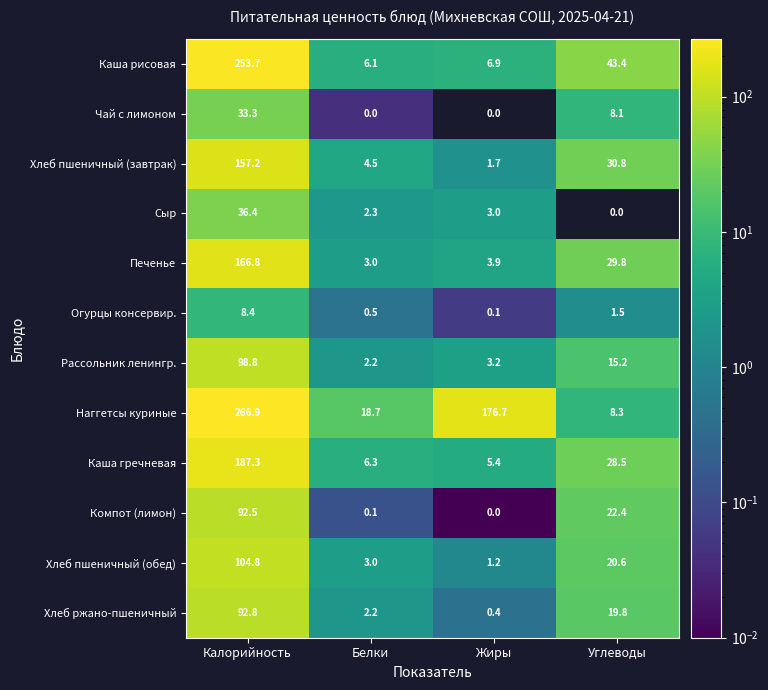

The Рассольник ленингр. series shows 25.4 at Углеводы. True or false?

False